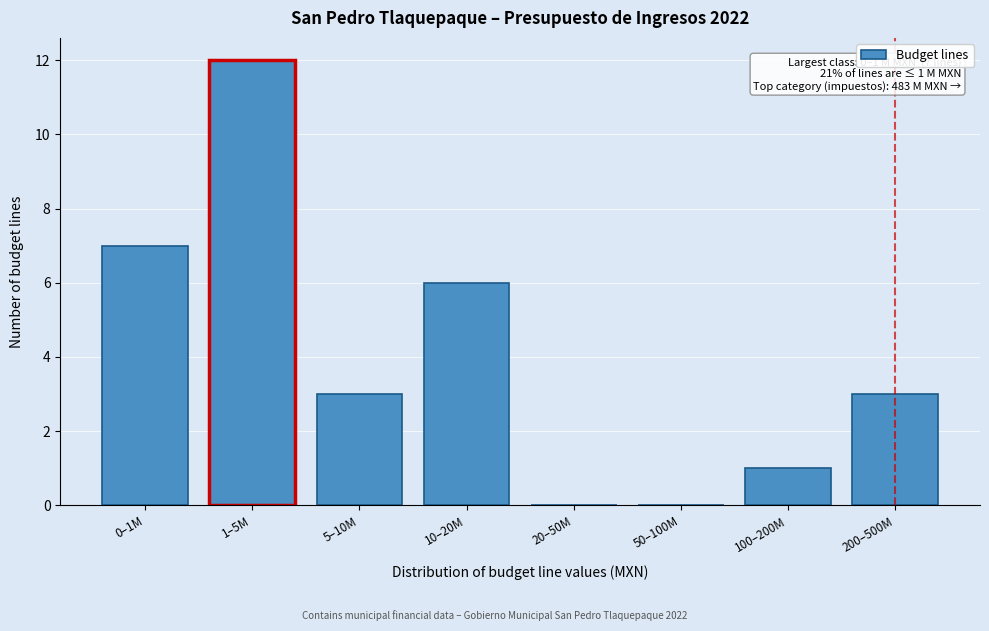

Reading left to right, extract all data points from this chart.

0–1M=7	1–5M=12	5–10M=3	10–20M=6	20–50M=0	50–100M=0	100–200M=1	200–500M=3